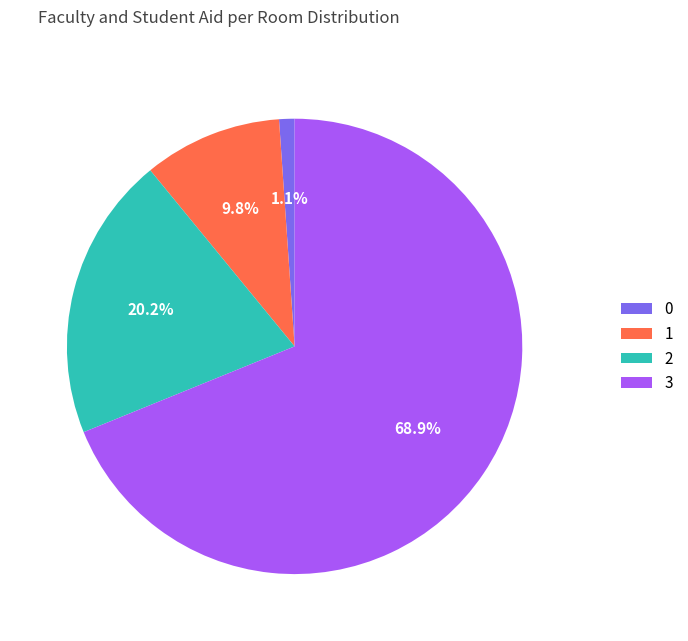

What is the ratio of the value at 1 to the value at 2?

0.5